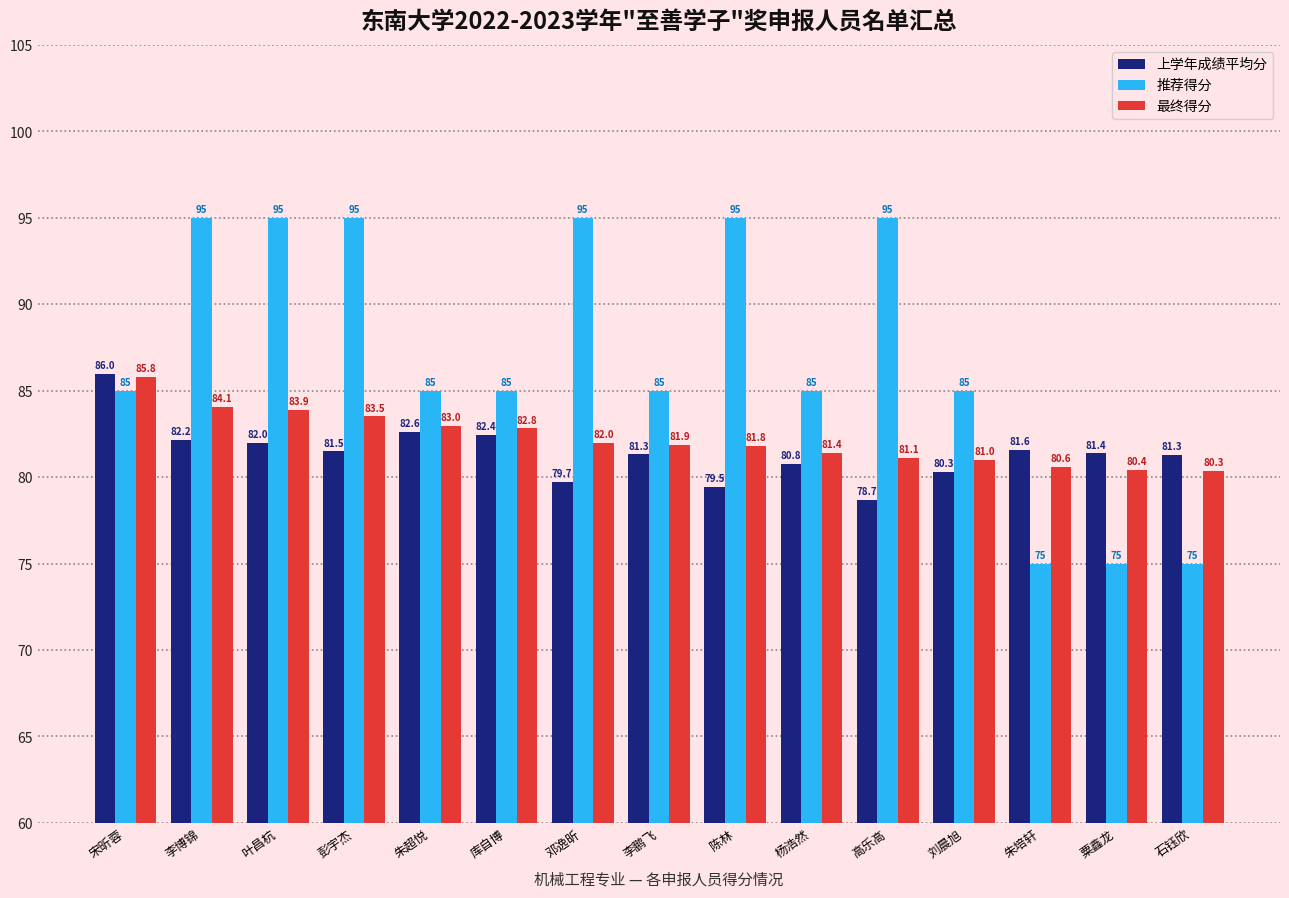

Are the bars grouped side by side (vs. stacked)?

Yes